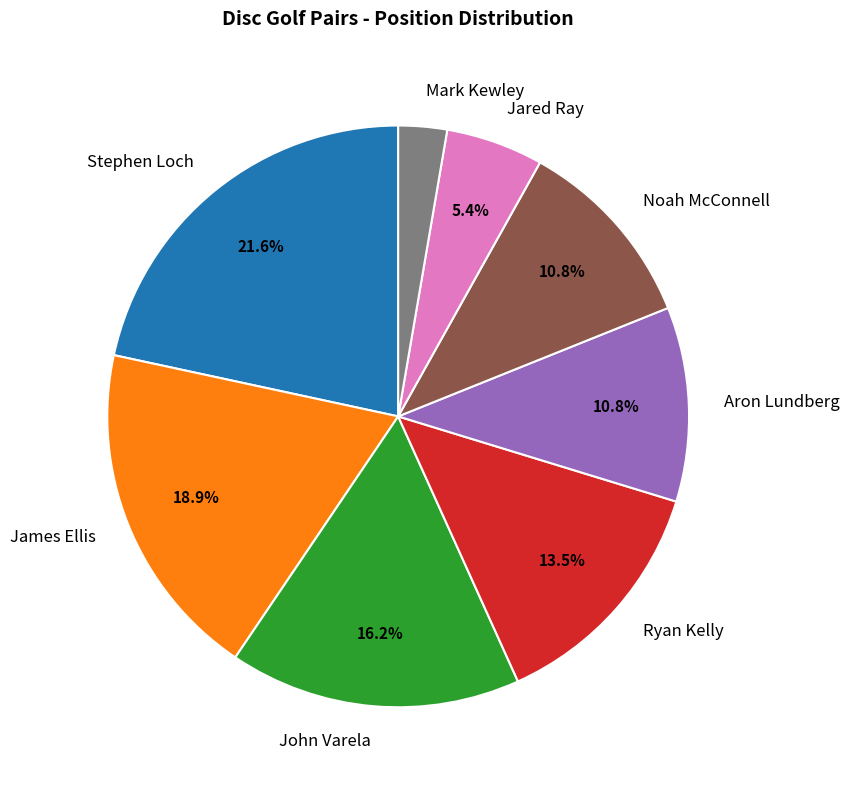

Which category has the biggest portion of the pie?

Stephen Loch